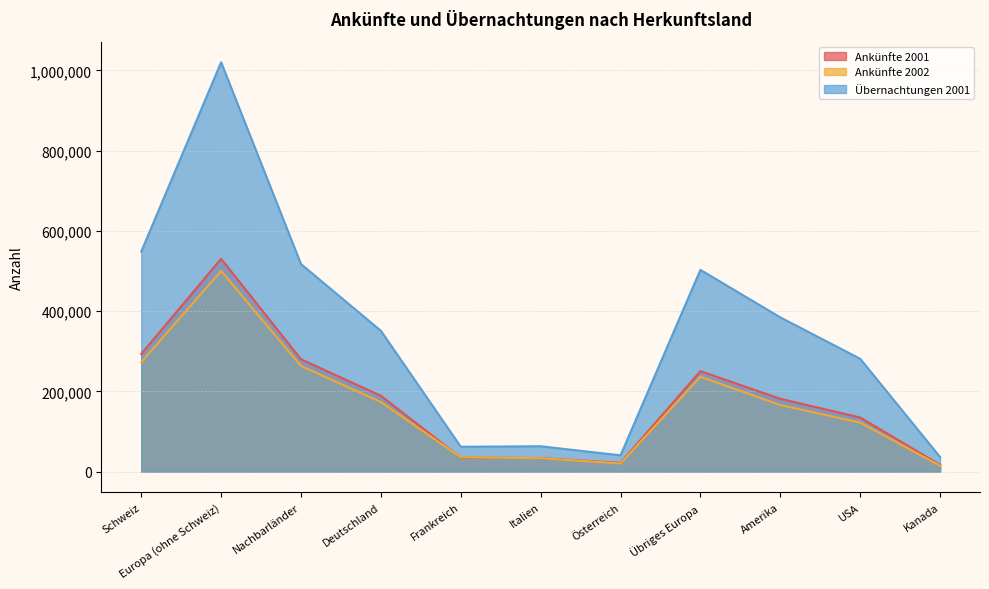

Which series has the largest total across all categories?

Übernachtungen 2001